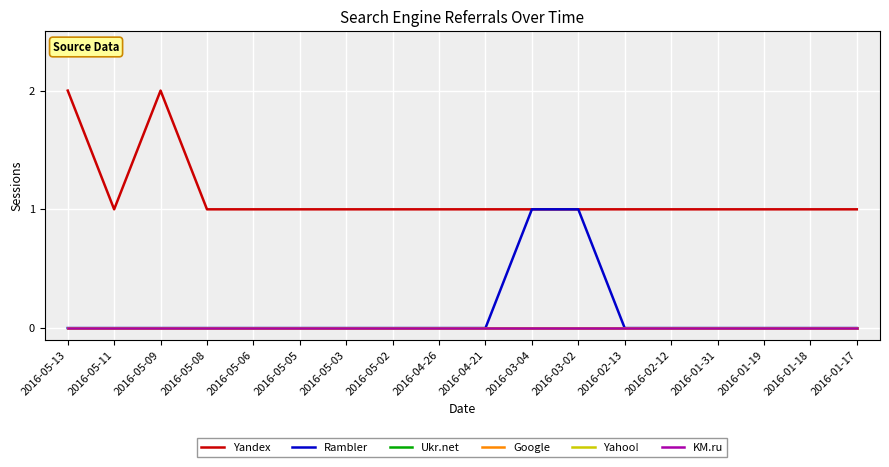

Does the chart display data point markers on the line(s)?

No